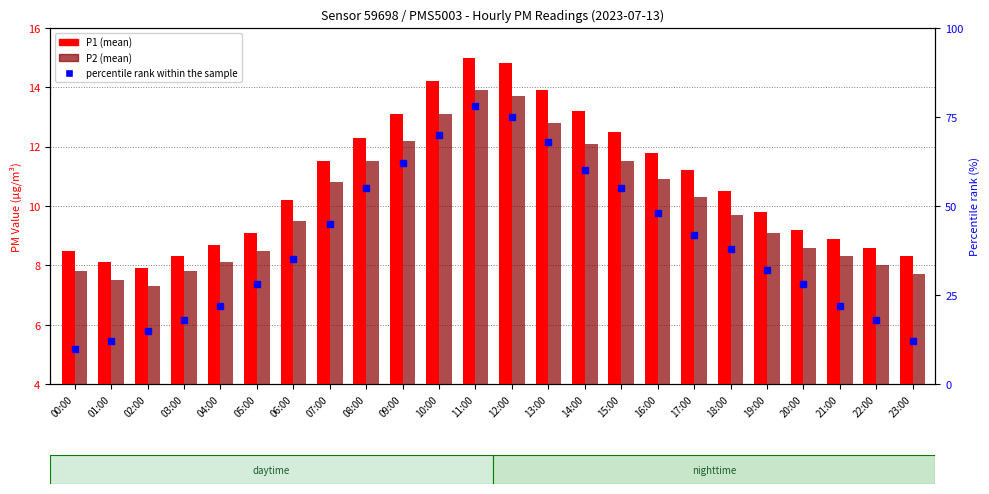

What is the difference between the maximum and minimum values in the P1 (mean) series?

7.1